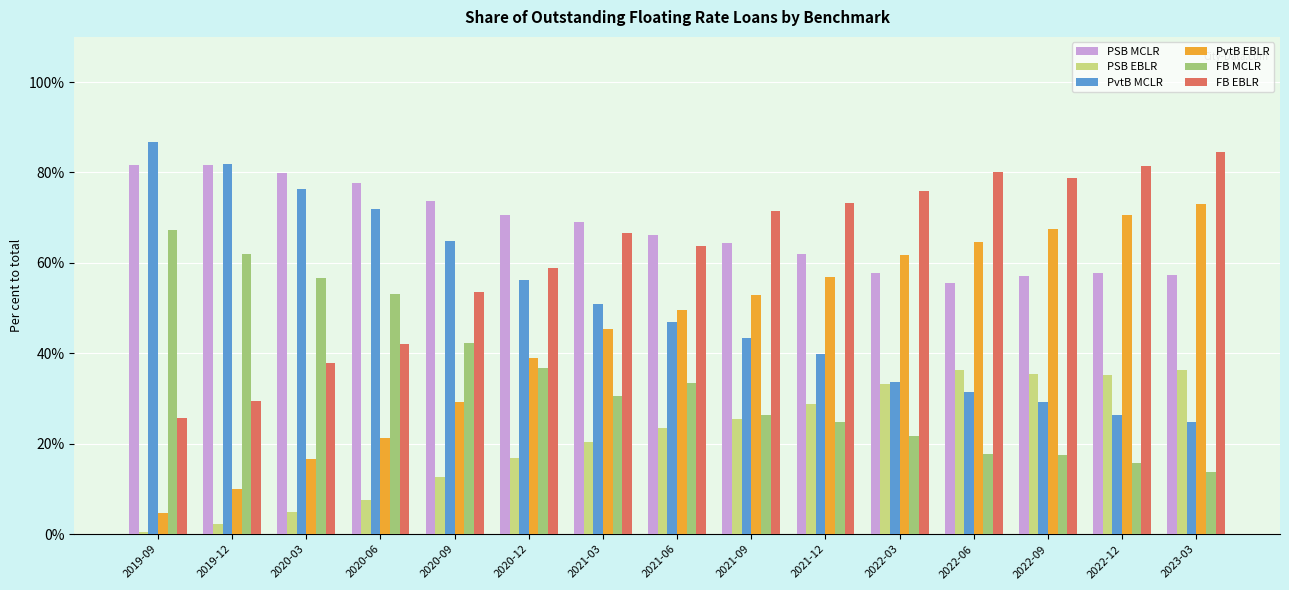

How many data points in PSB MCLR are less than 66?

7